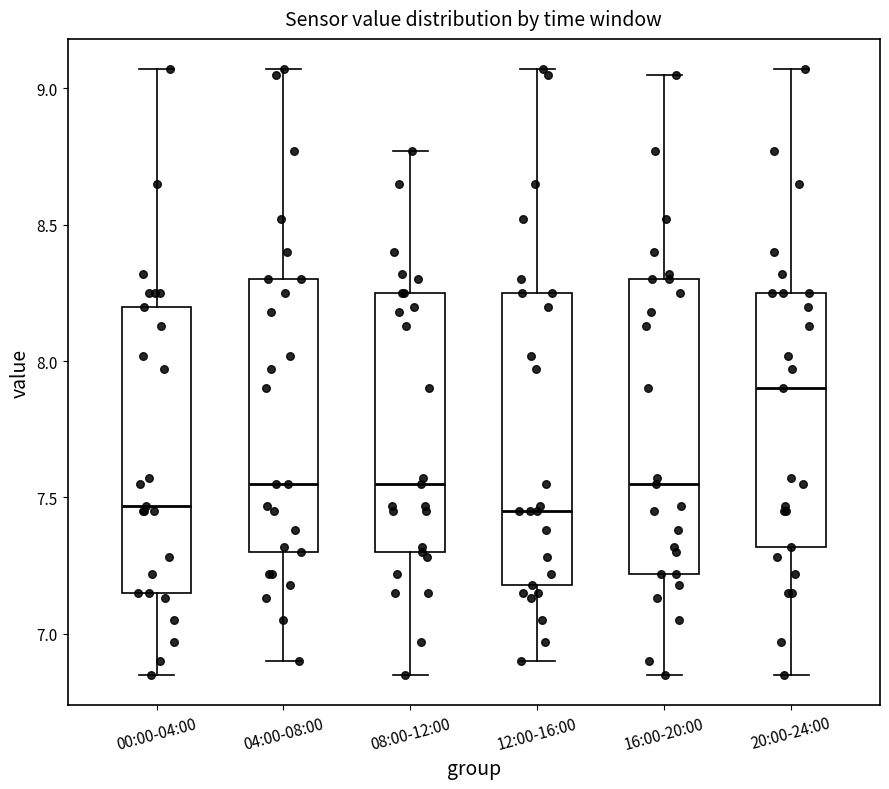

Where does the upper whisker of the box for 16:00-20:00 end on the y-axis? The values are not printed on the chart, so give them approximately, as read against the axis.

9.05